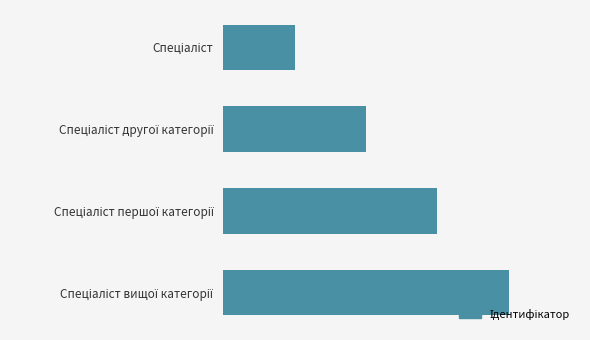

What is the average value?

2